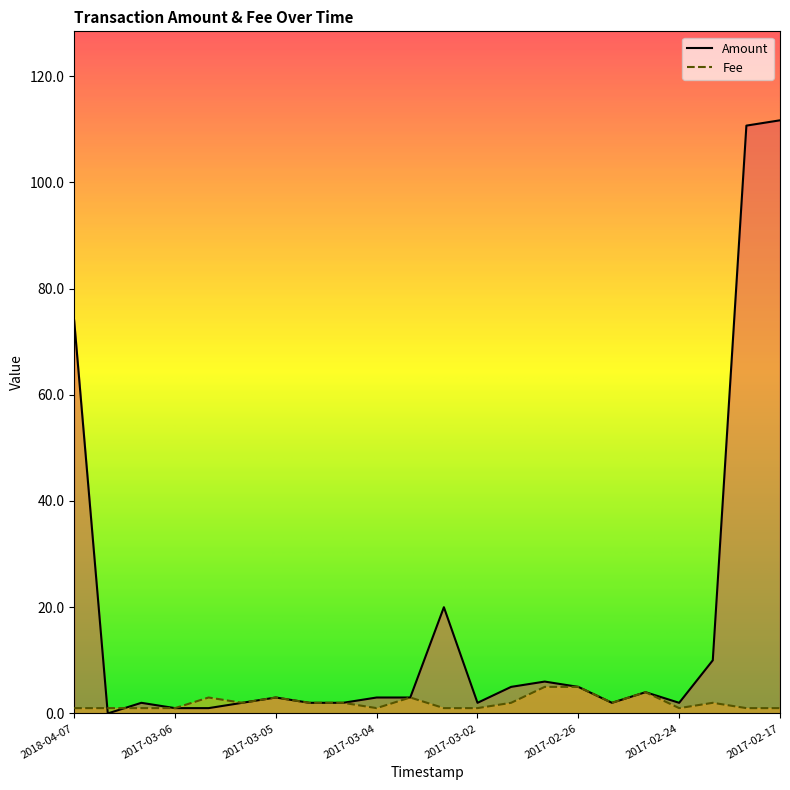

Reading left to right, extract all data points from this chart.

Amount: 74.0	0.0	2.0	1.0	1.0	2.0	3.0	2.0	2.0	3.0	3.0	20.0	2.0	5.0	6.0	5.0	2.0	4.0	2.0	10.0	110.7	111.7
Fee: 1.0	1.0	1.0	1.0	3.0	2.0	3.0	2.0	2.0	1.0	3.0	1.0	1.0	2.0	5.0	5.0	2.0	4.0	1.0	2.0	1.0	1.0